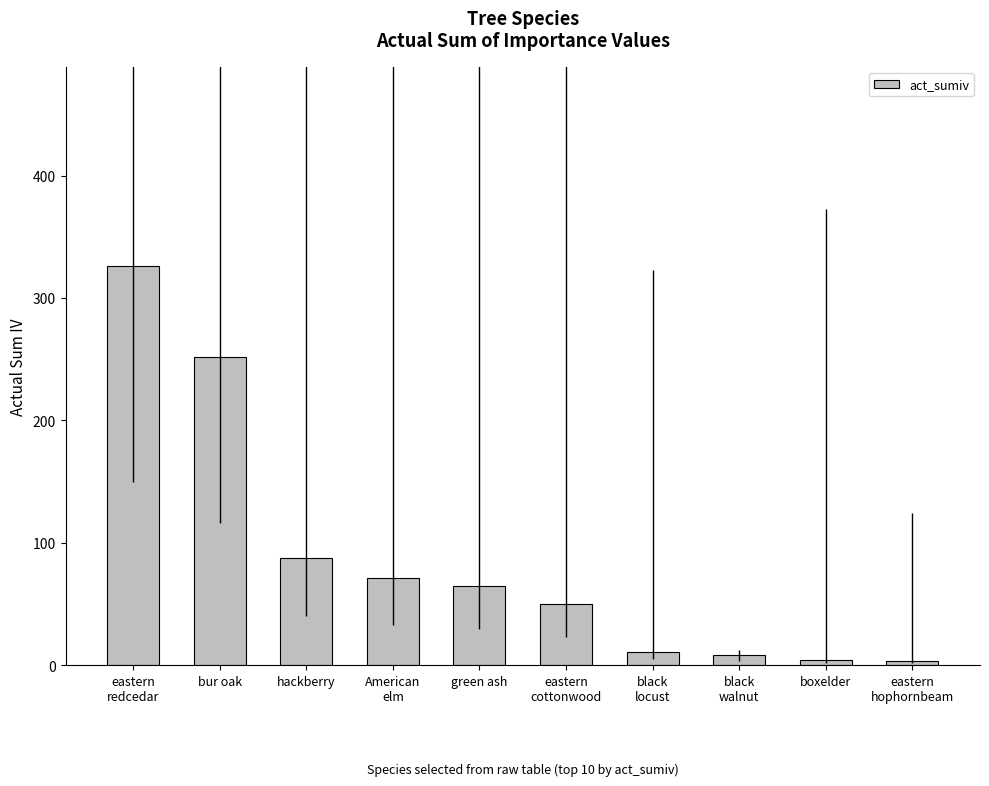

Where is the data nearest to the value 164?

hackberry